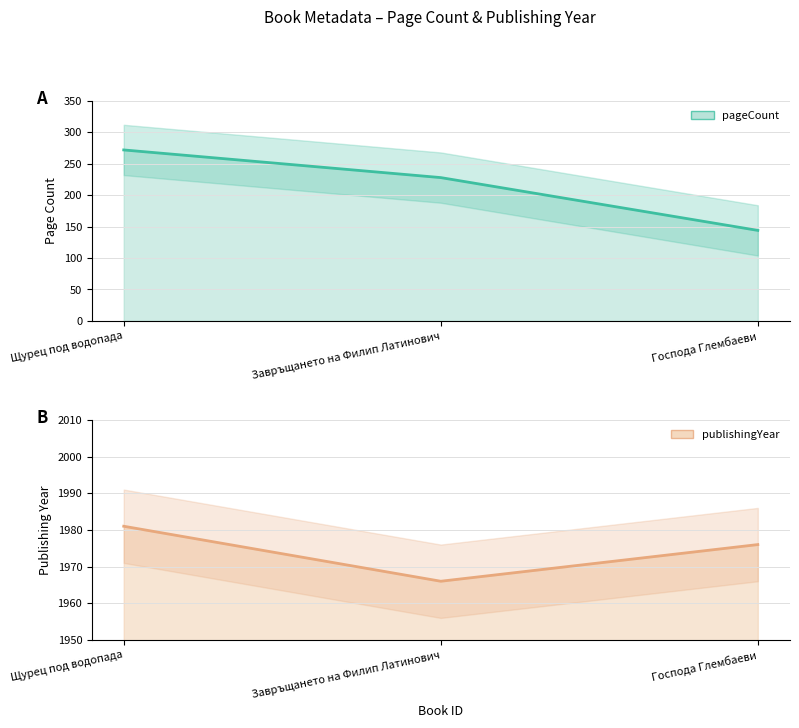

What is the sum of all publishingYear line values?

5923